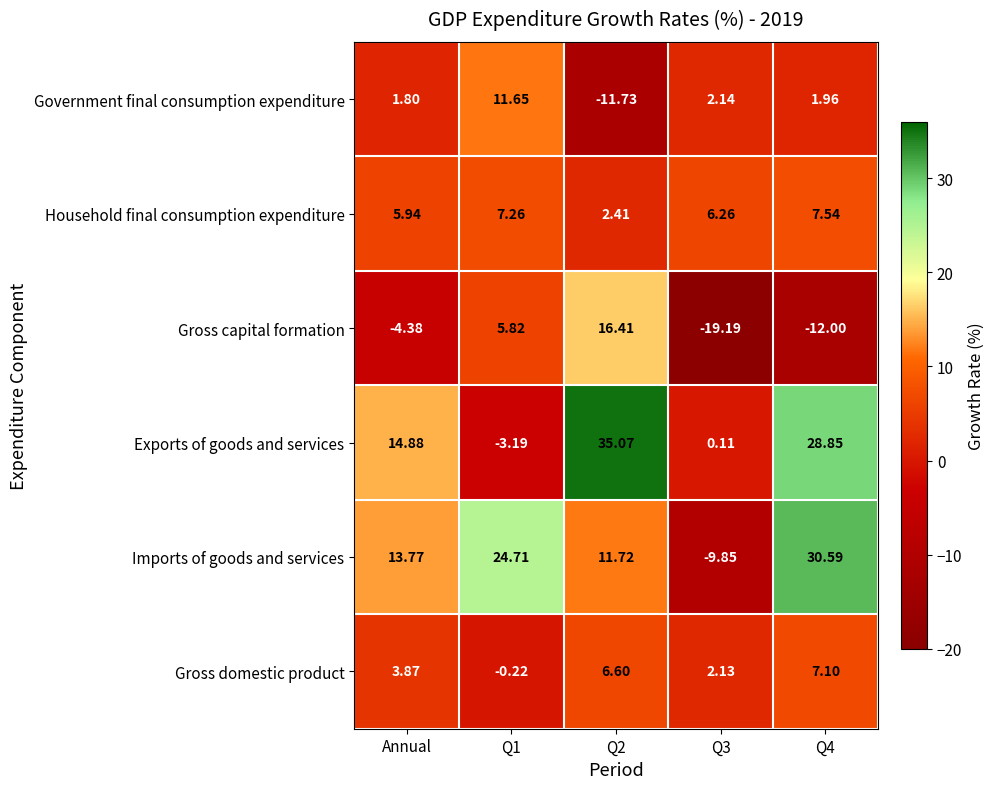

Rank the series at Q3 from highest to lowest value.

Household final consumption expenditure, Government final consumption expenditure, Gross domestic product, Exports of goods and services, Imports of goods and services, Gross capital formation